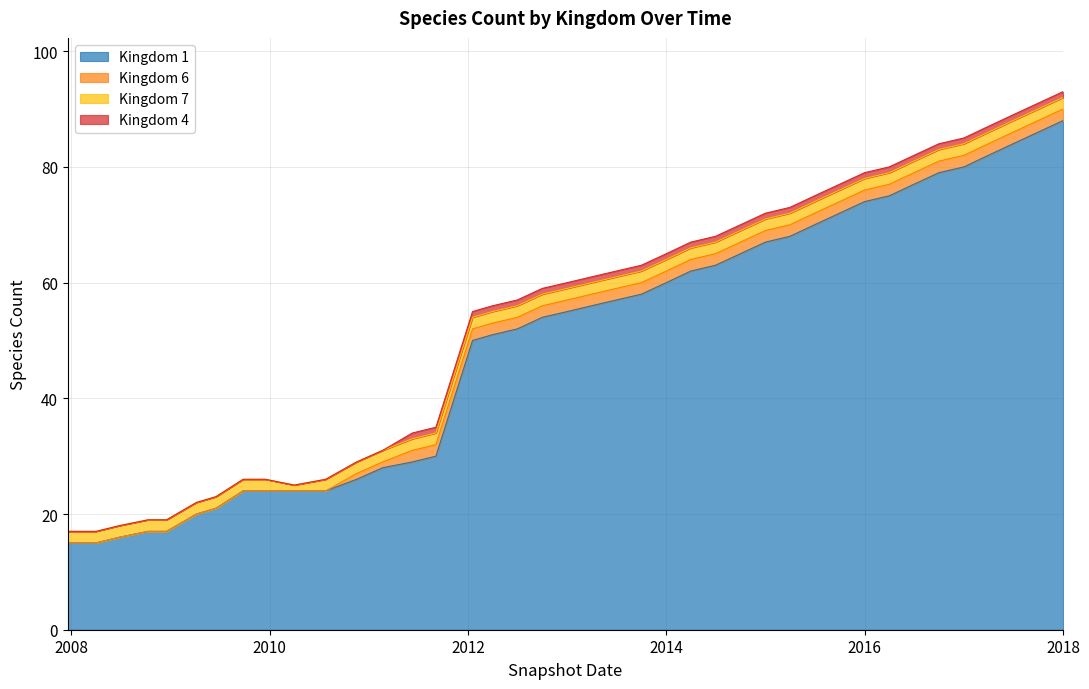

What is the difference between the Kingdom 1 values at 2009-06-17 and 2018-01-01?

67